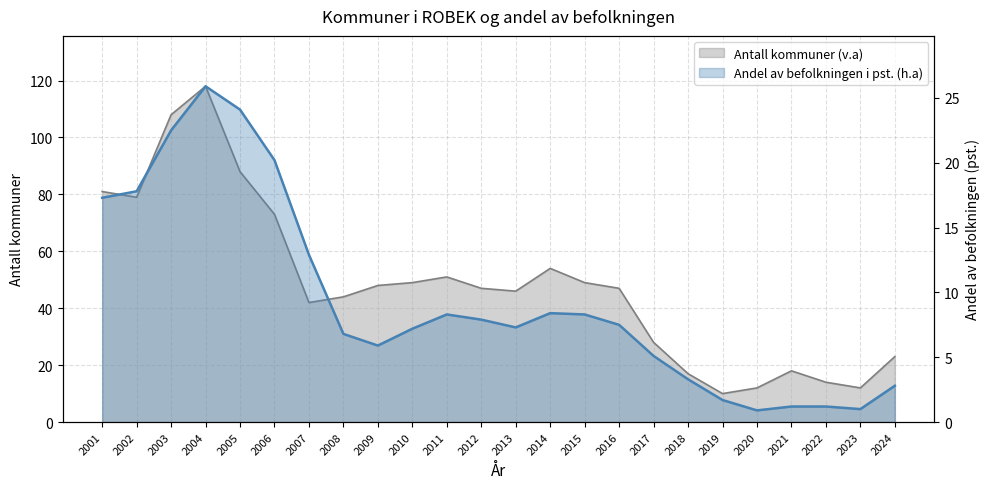

At which category does Antall kommuner (v.a) reach its first local peak?

2004